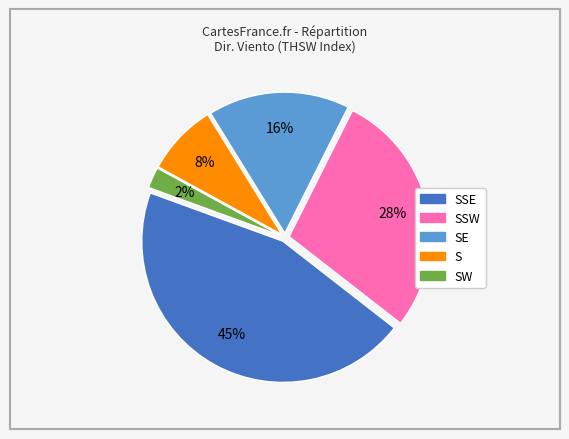

How many segments does this pie chart have?

5